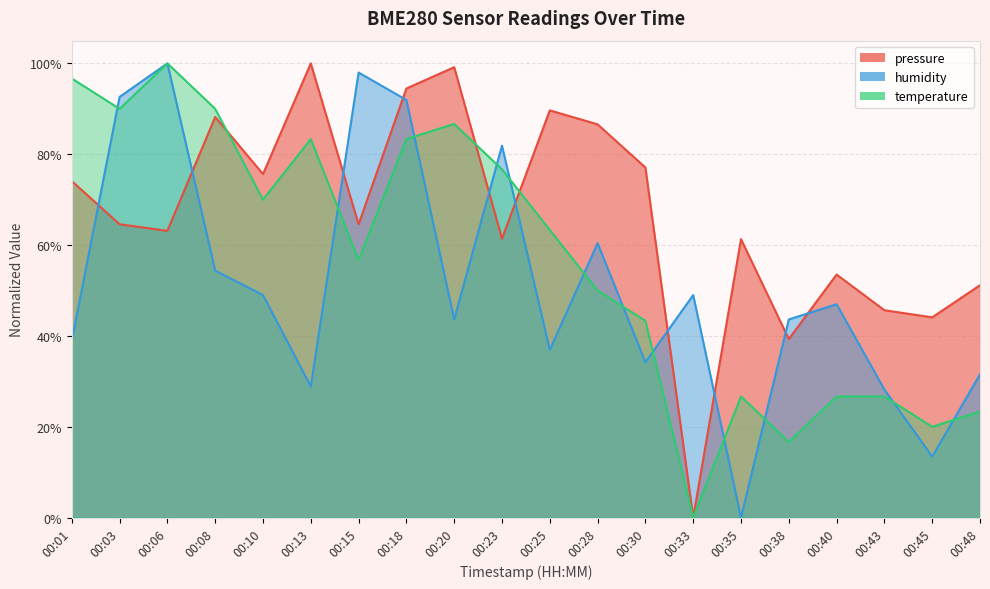

Read the temperature value at 00:30.

0.4